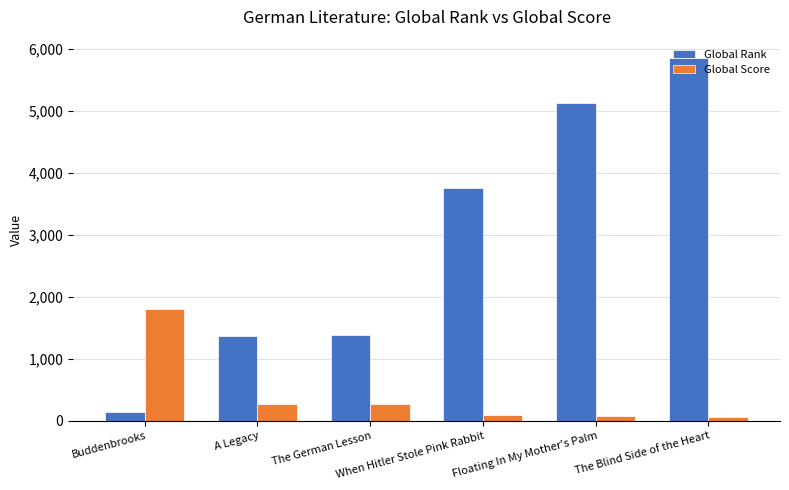

What is the greatest value displayed?

5854